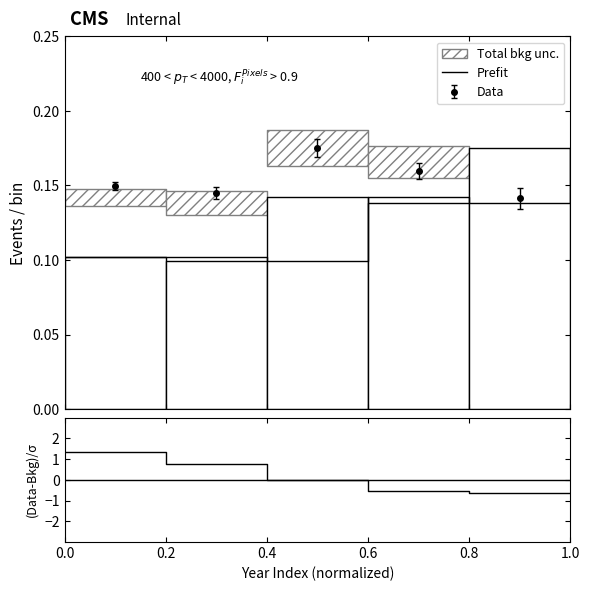

At which label is (Data-Bkg)/σ closest to 0?

0.4